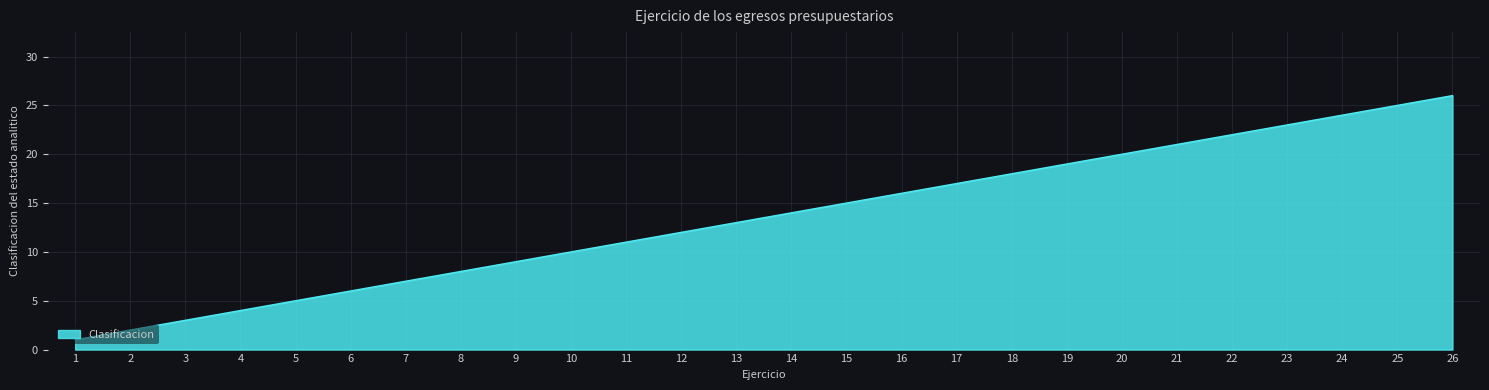

Reading left to right, transcribe all the data shown in this chart.

1=1	2=2	3=3	4=4	5=5	6=6	7=7	8=8	9=9	10=10	11=11	12=12	13=13	14=14	15=15	16=16	17=17	18=18	19=19	20=20	21=21	22=22	23=23	24=24	25=25	26=26